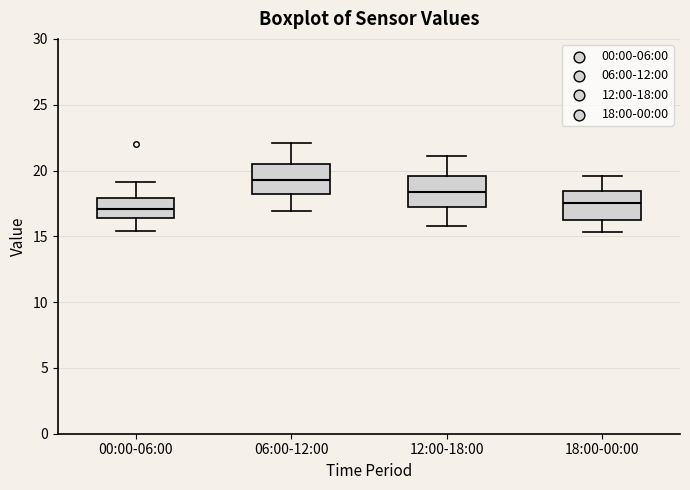

Which box has the highest median line?

06:00-12:00